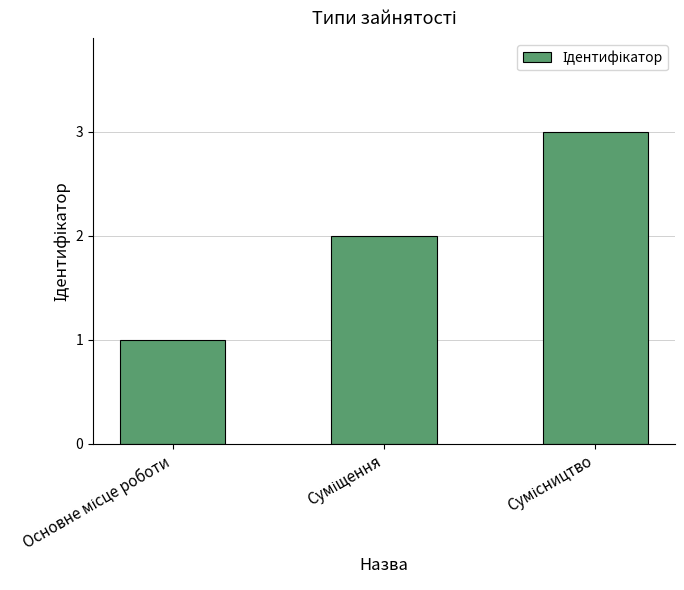

What is the maximum value shown in the chart?

3